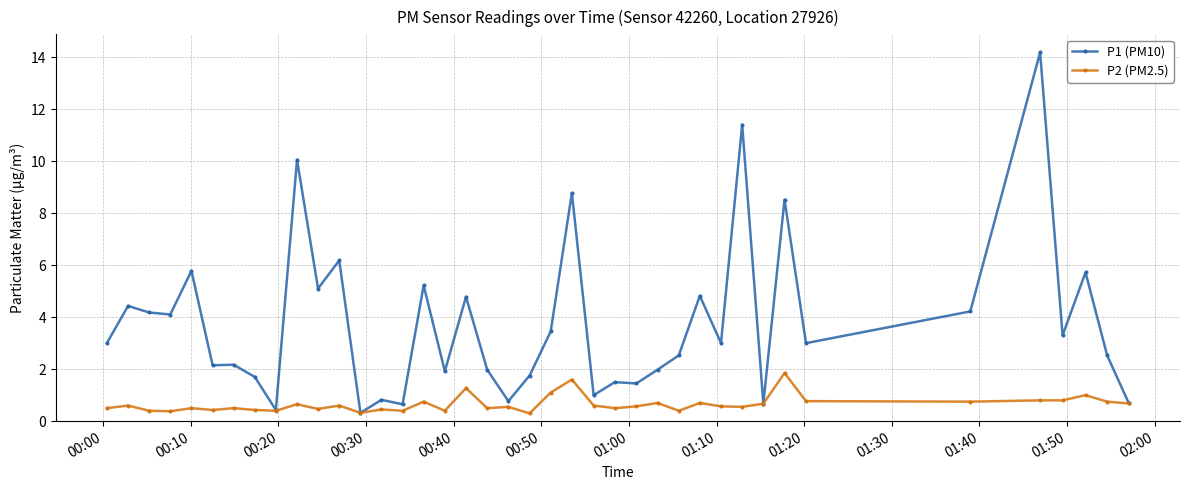

What is the greatest value displayed?

14.2